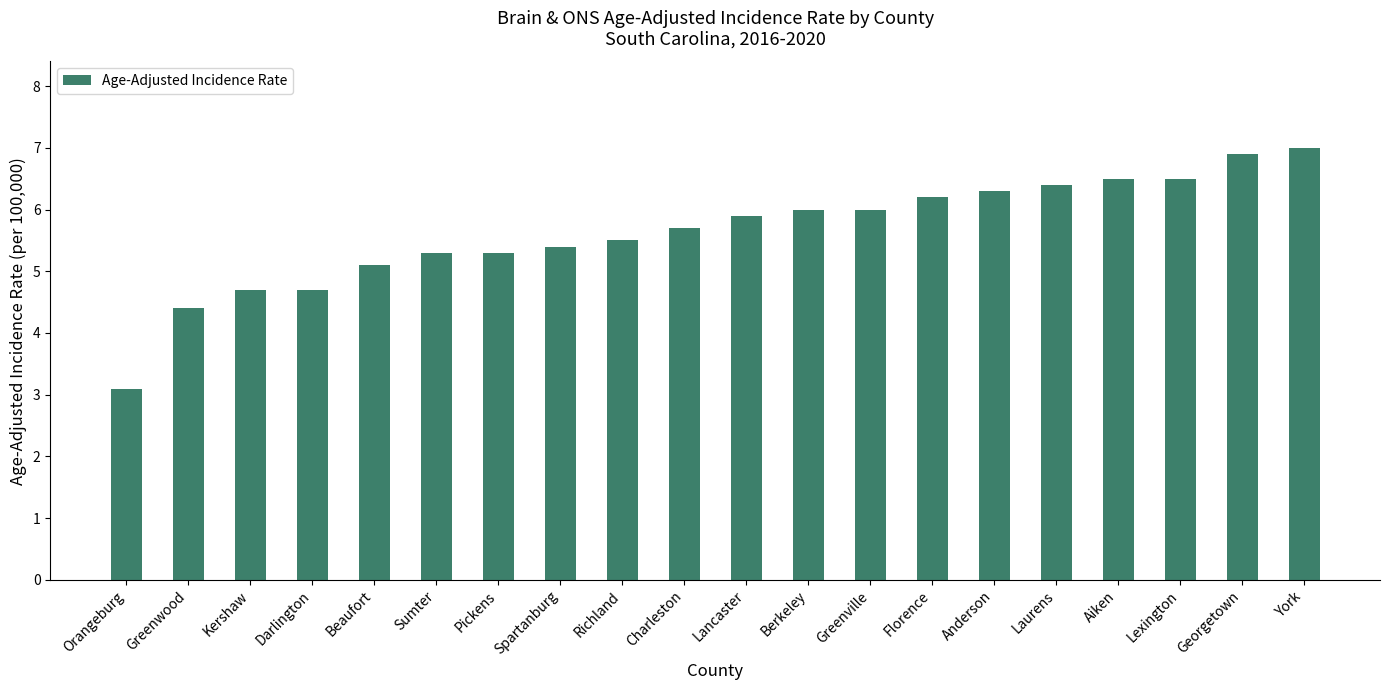

What is the difference between the second highest and minimum values?

3.8